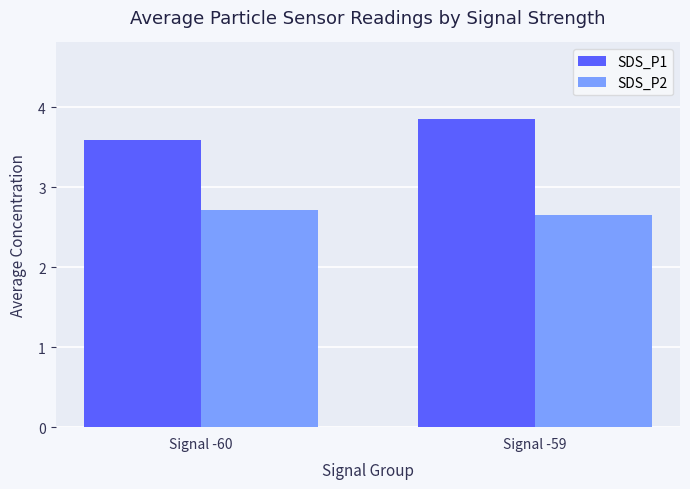

What is the total value across all series at Signal -59?

6.5